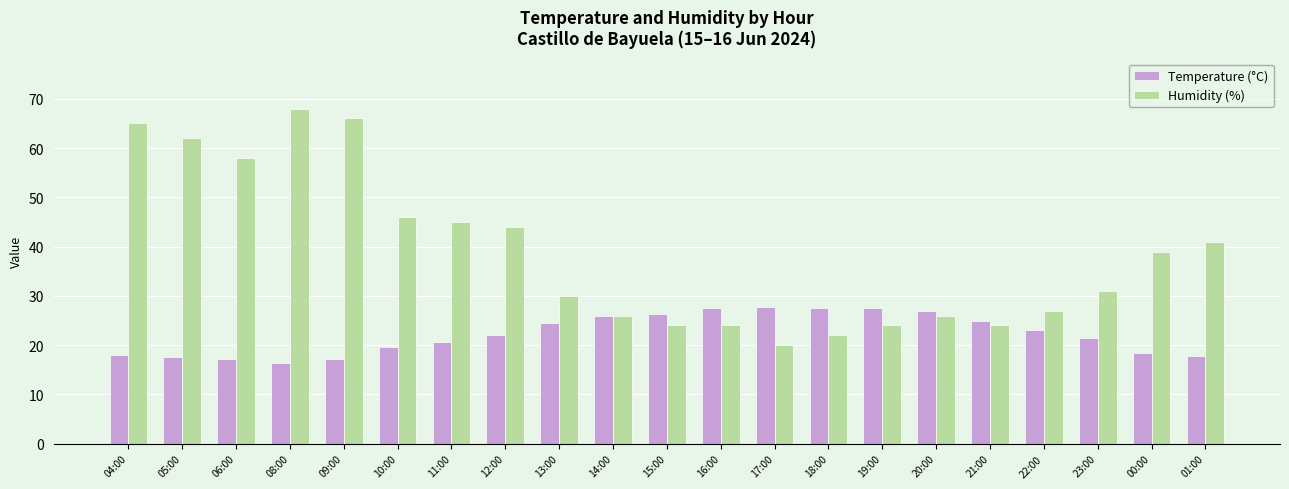

Rank the series by their average value, from highest to lowest.

Humidity (%), Temperature (°C)